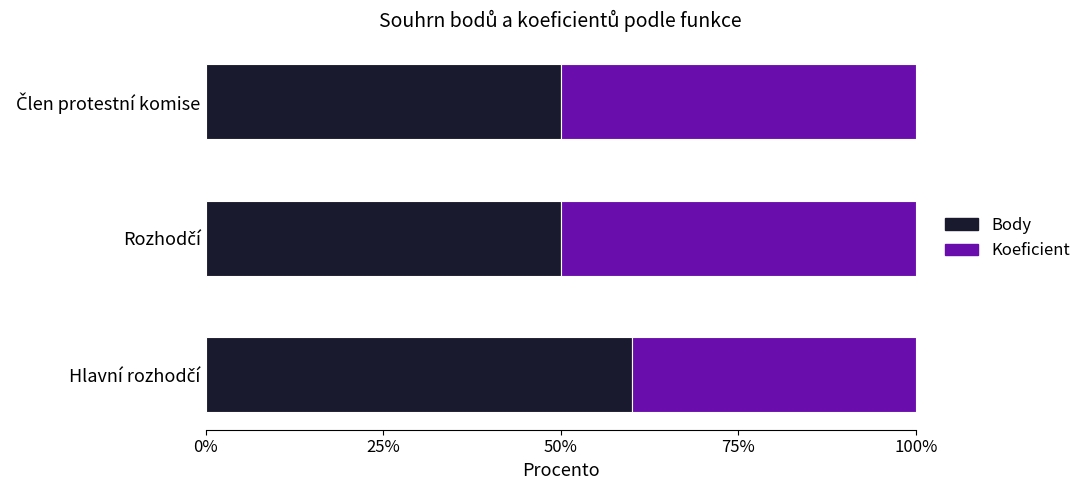

What is the highest value of the Body series?

60